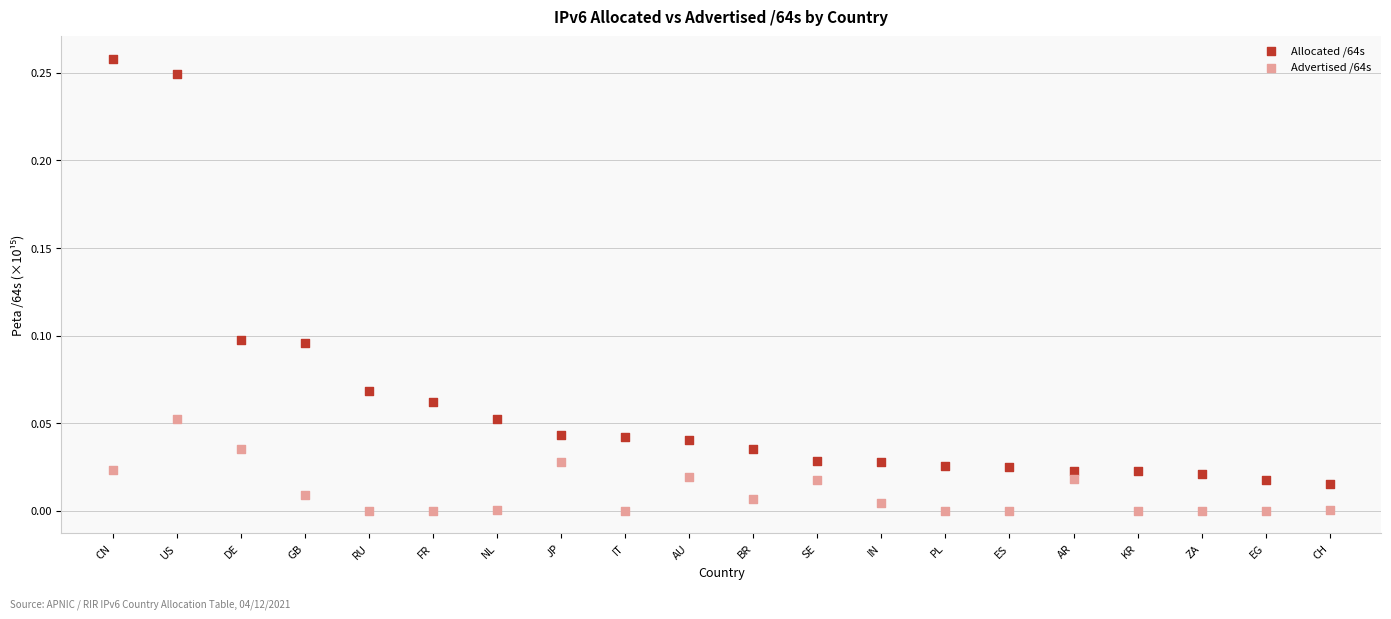

Which series contains the lowest Y value?

Advertised /64s